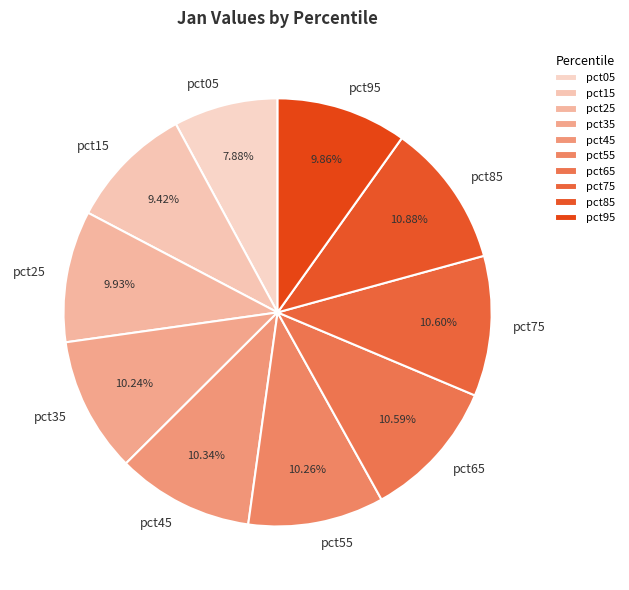

How many slices are in this pie chart?

10